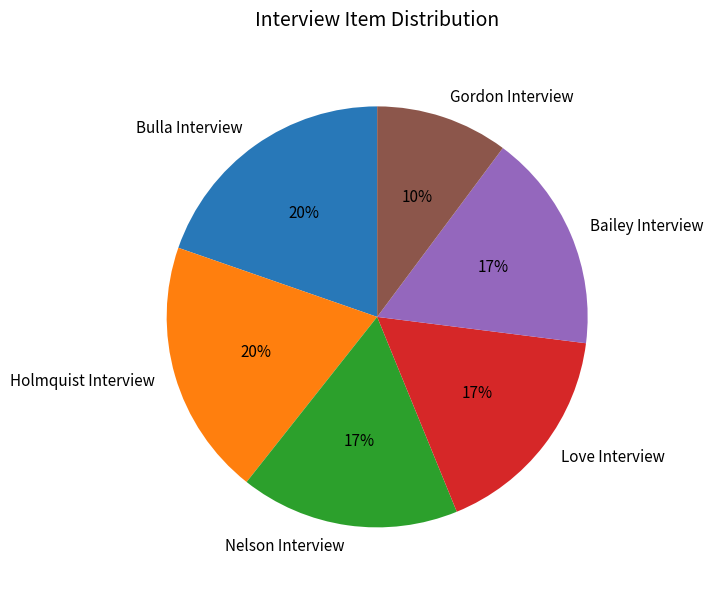

To the nearest percent, what portion does Gordon Interview represent?

10%